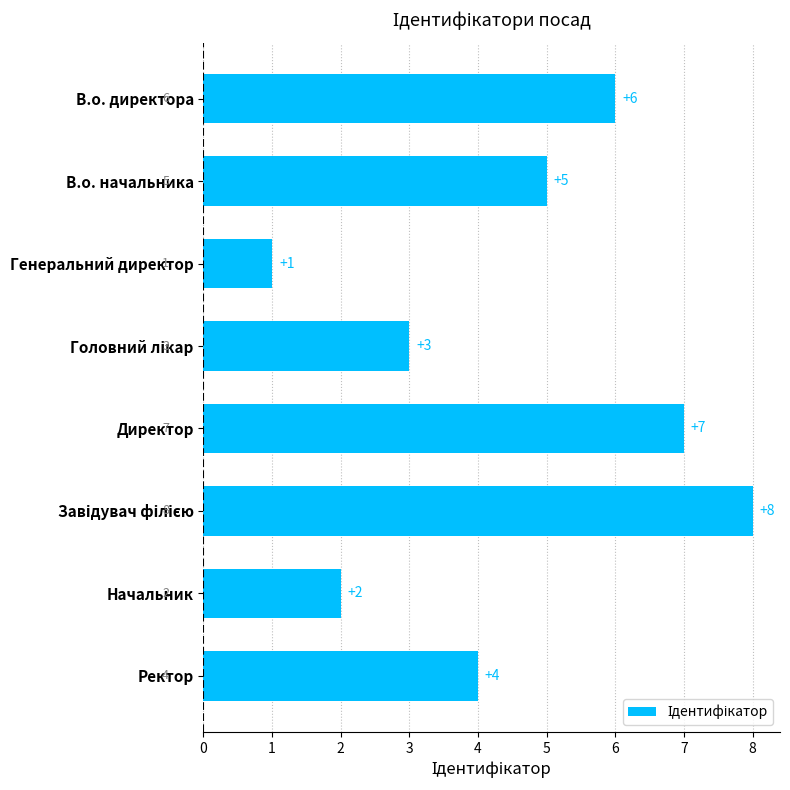

What value does the data have at Директор?

7